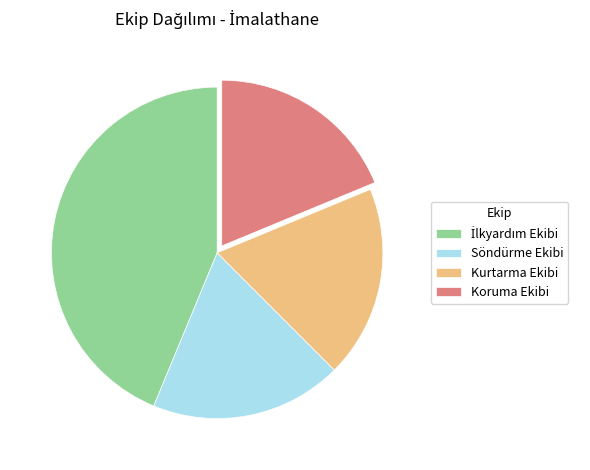

Is there any slice that represents more than half of the pie?

No